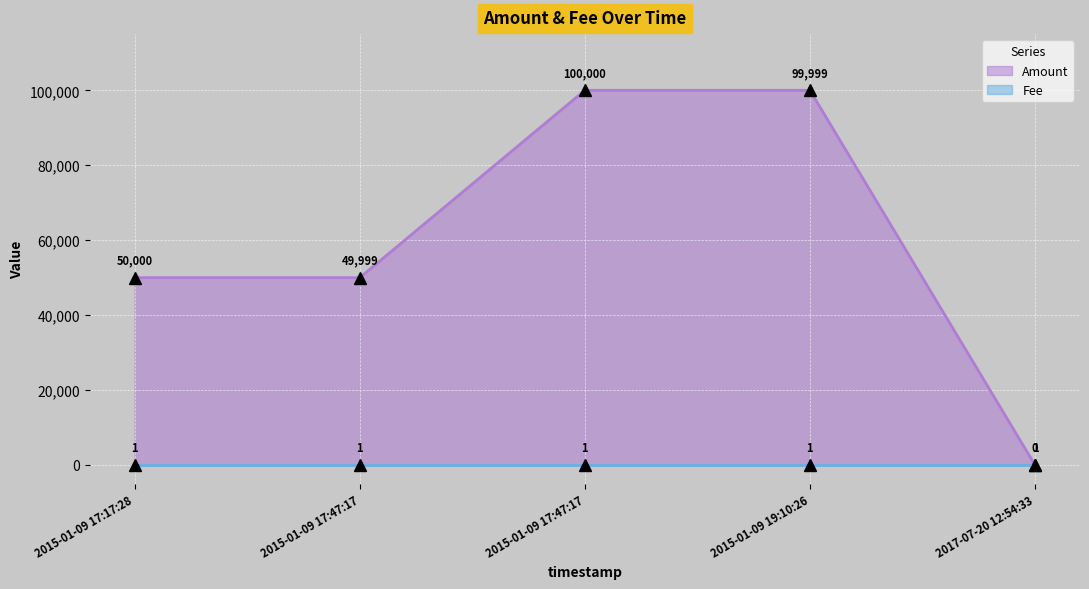

What is the difference between the maximum and minimum values?

100000